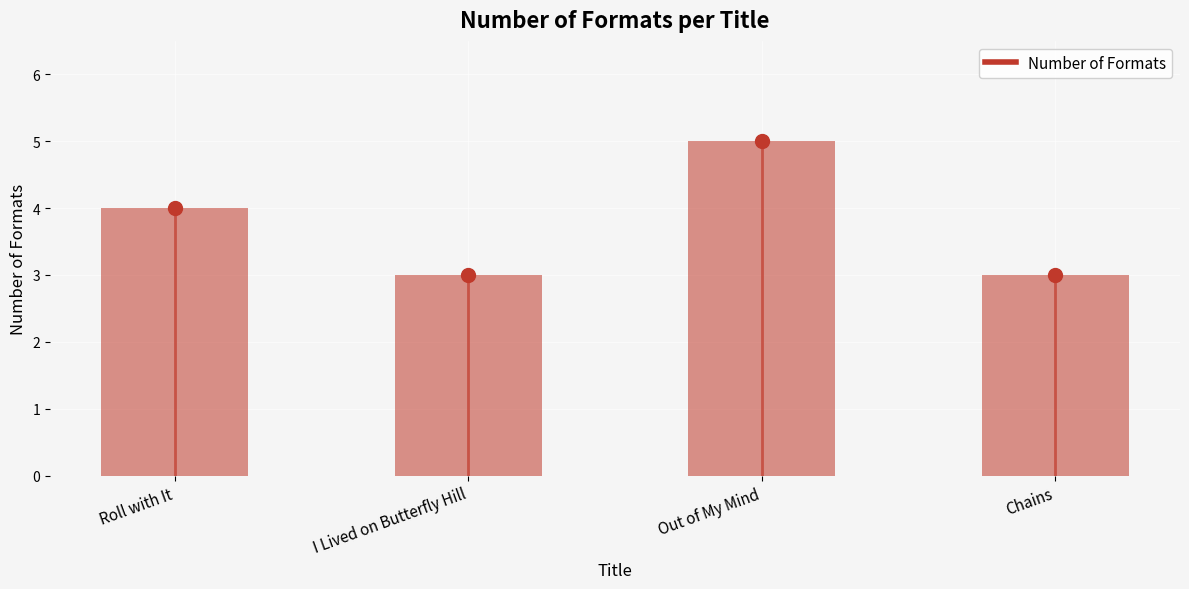

Between I Lived on Butterfly Hill and Chains, which is larger?

I Lived on Butterfly Hill